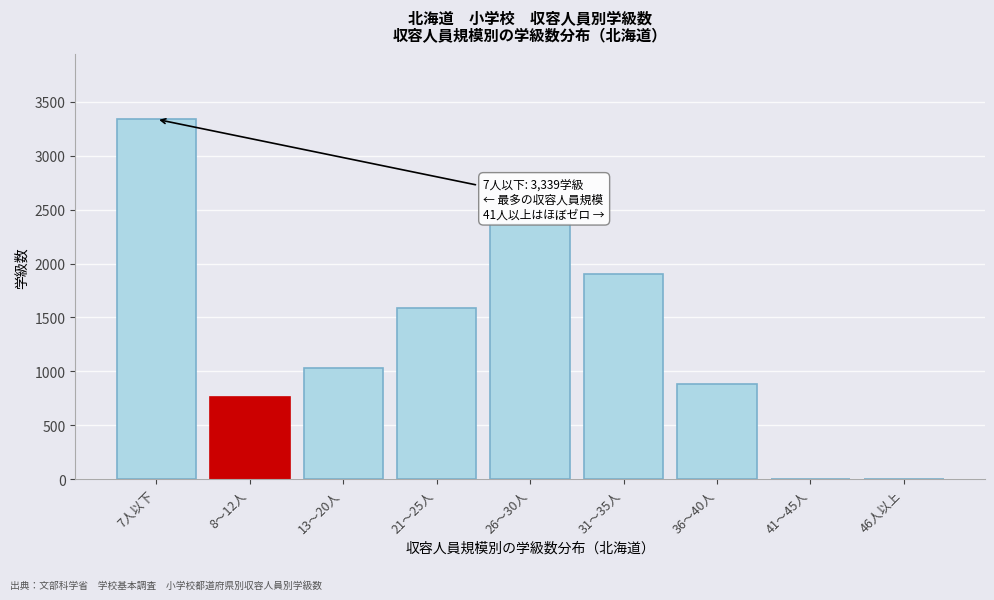

Is it true that the value at 36〜40人 is 886?

True